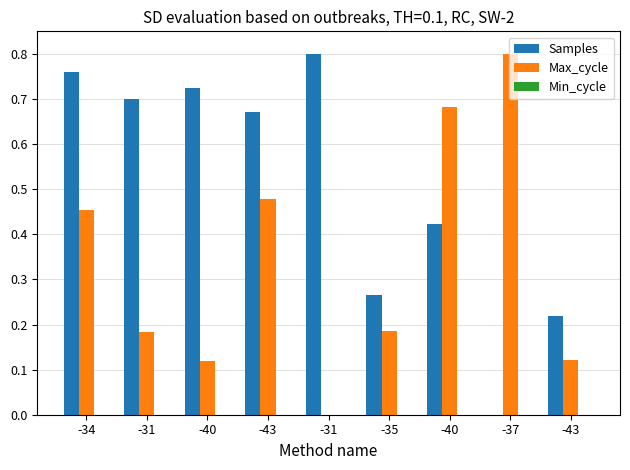

What value does the Samples series have at -43?

0.7